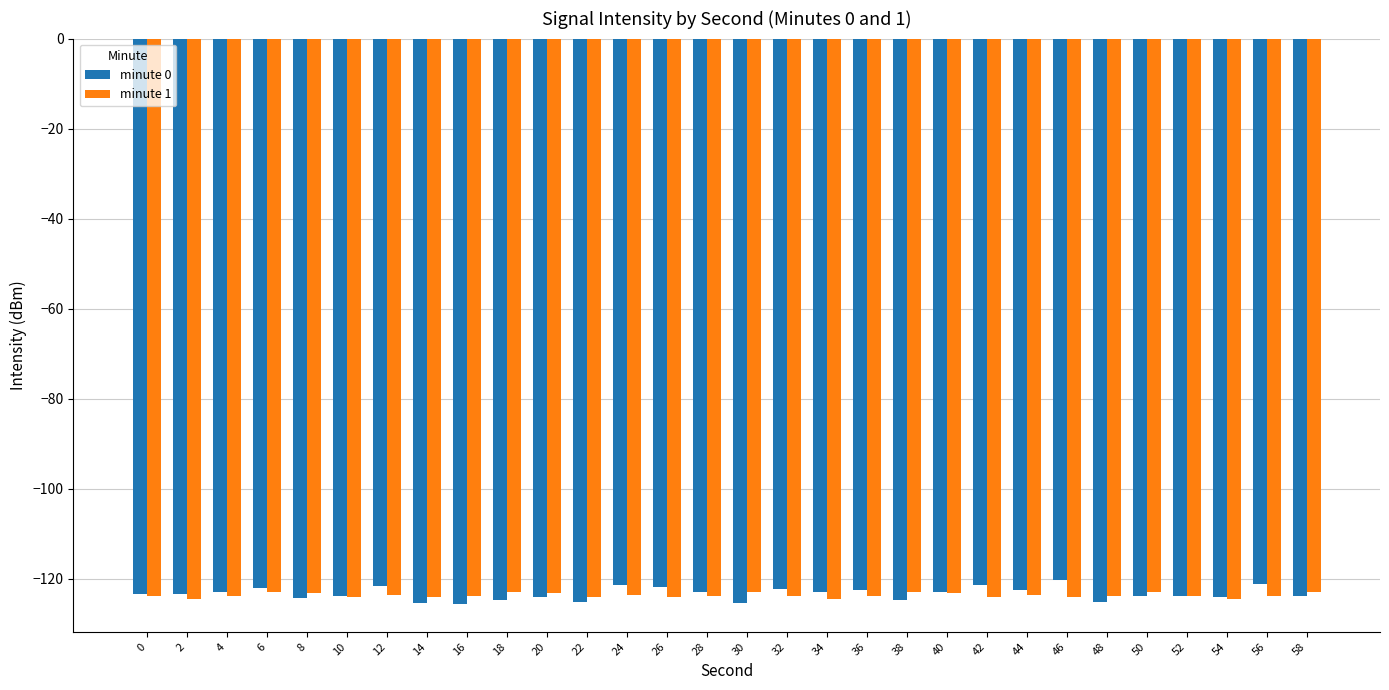

What is the sum of the minute 0 values at 28 and 56?

-244.1